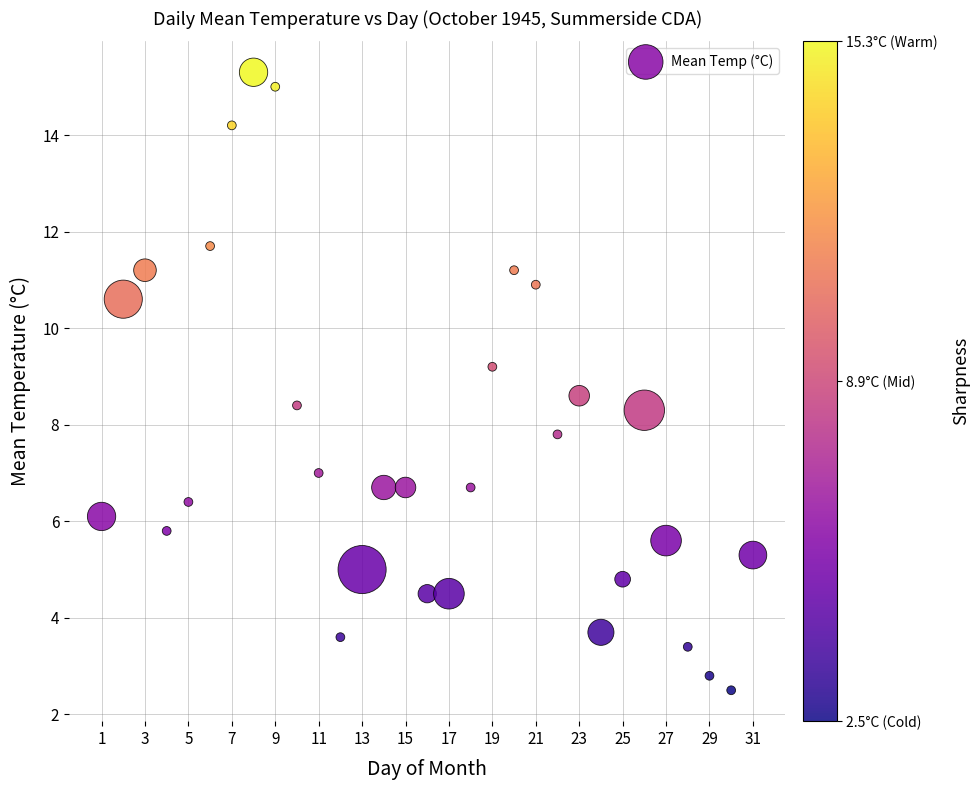

What is the range of X values (max minus min)?

30.0